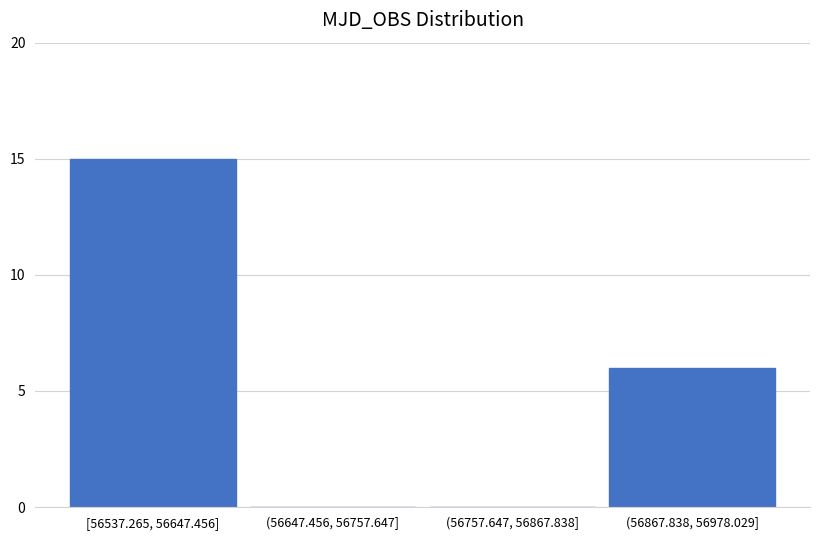

Reading left to right, list all the values displayed in this chart.

[56537.265, 56647.456]=15	(56647.456, 56757.647]=0	(56757.647, 56867.838]=0	(56867.838, 56978.029]=6